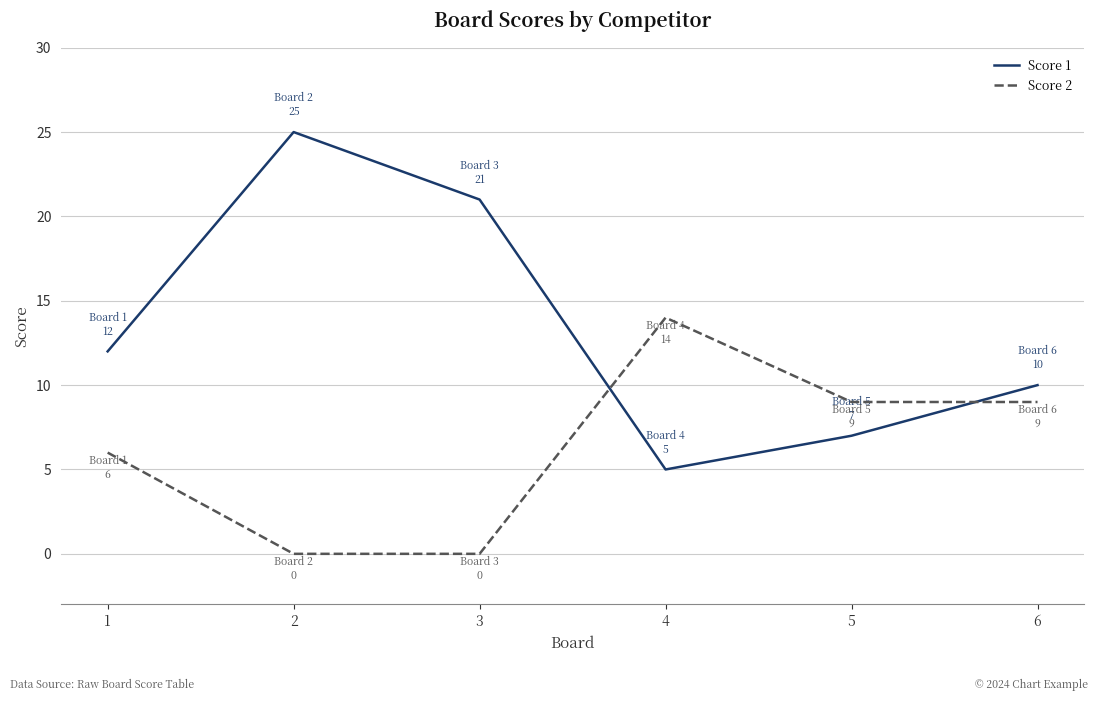

How many Score 2 values are between 0 and 9?

5